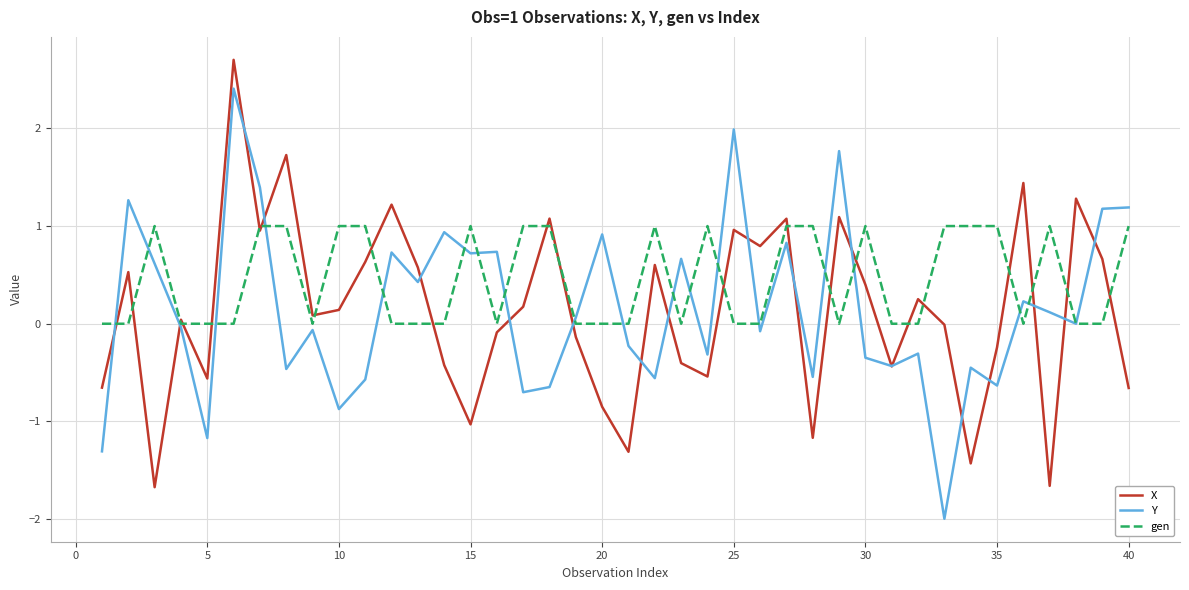

List the series in order of their peak value, lowest first.

gen, Y, X